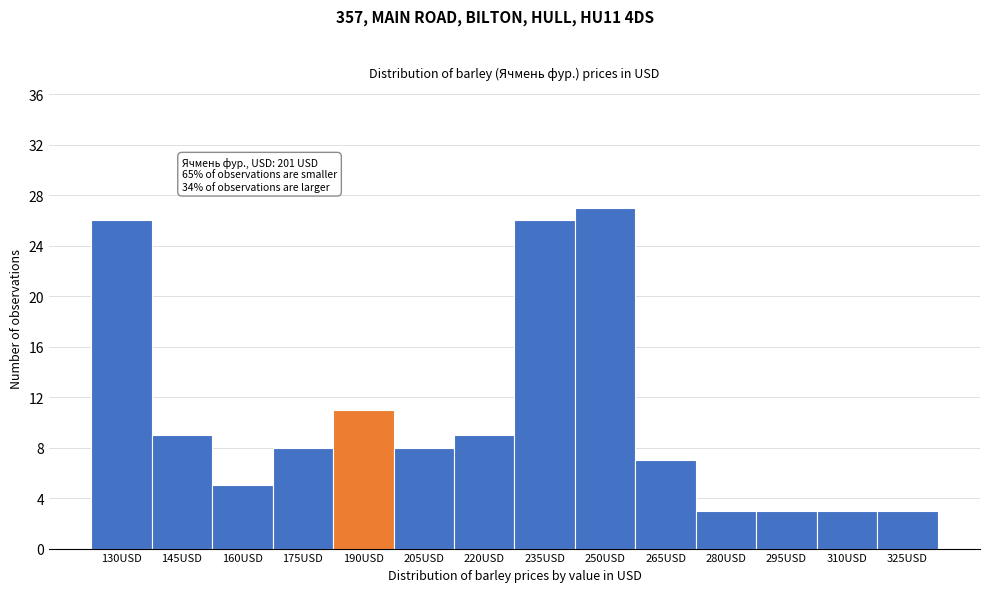

Reading left to right, extract all data points from this chart.

26	9	5	8	11	8	9	26	27	7	3	3	3	3